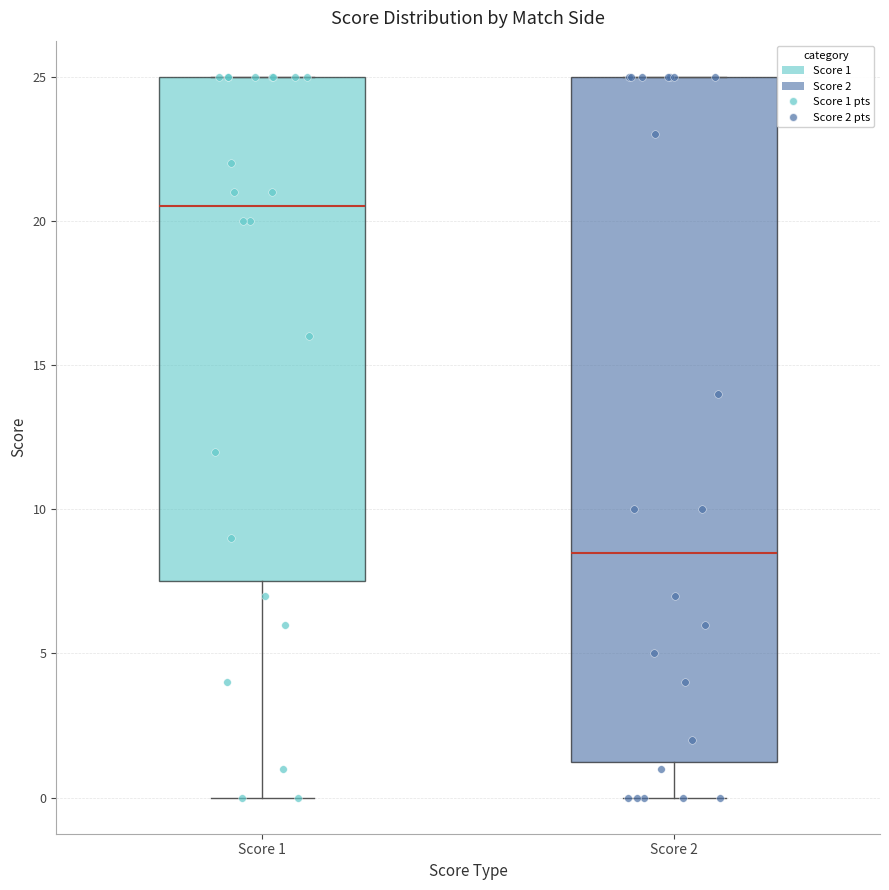

Comparing the boxes themselves (not the whiskers), which one is the tallest?

Score 2